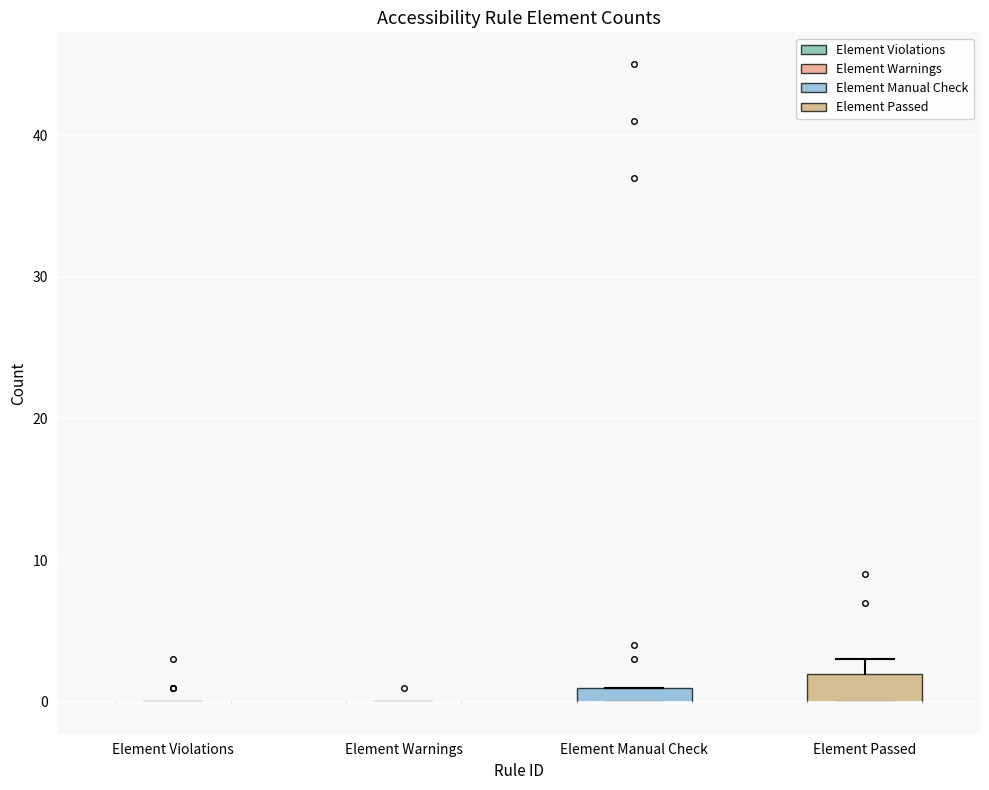

Where is the lower edge of the box for Element Manual Check on the y-axis? The values are not printed on the chart, so give them approximately, as read against the axis.

0